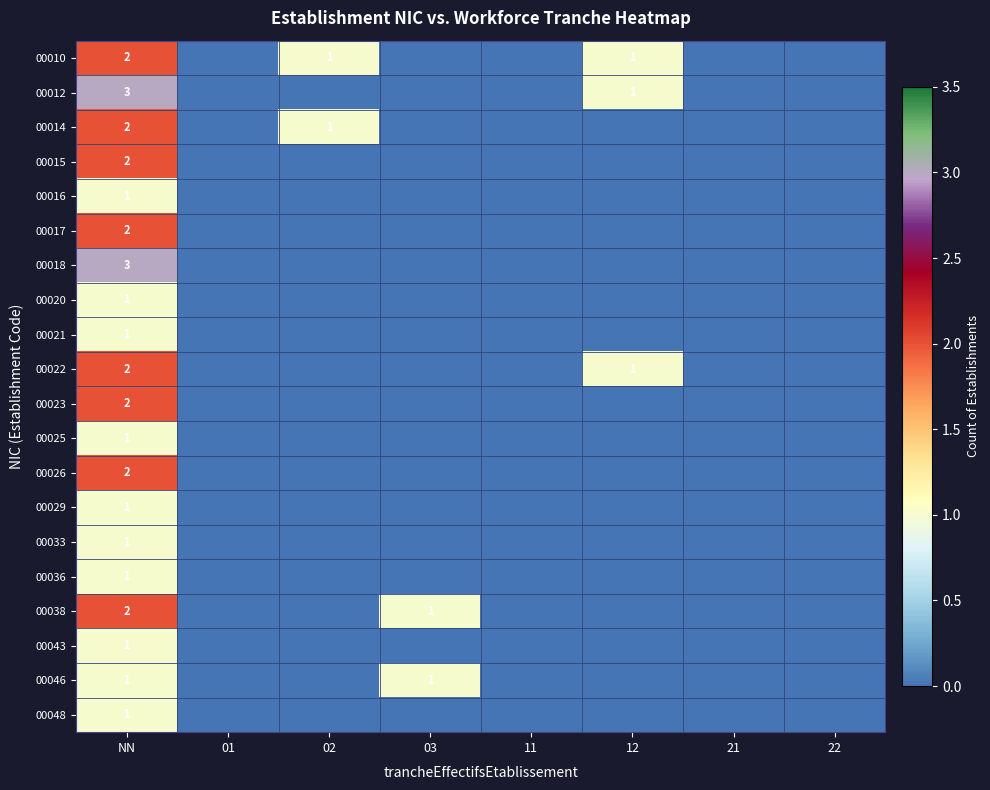

True or false: 00022 has a value of 1 at 12.

True